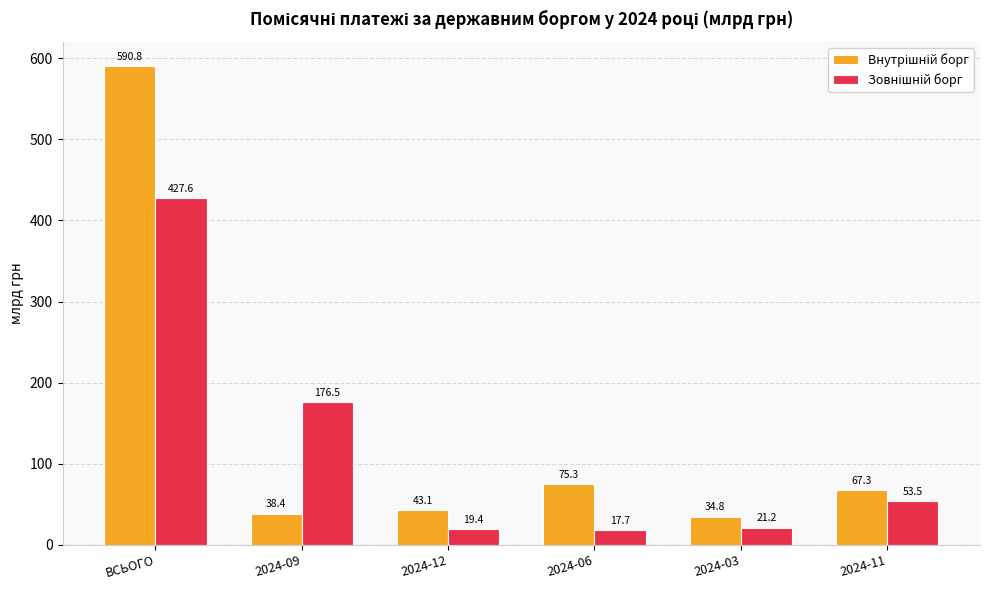

What is the label of the 4th bar from the right?

2024-12